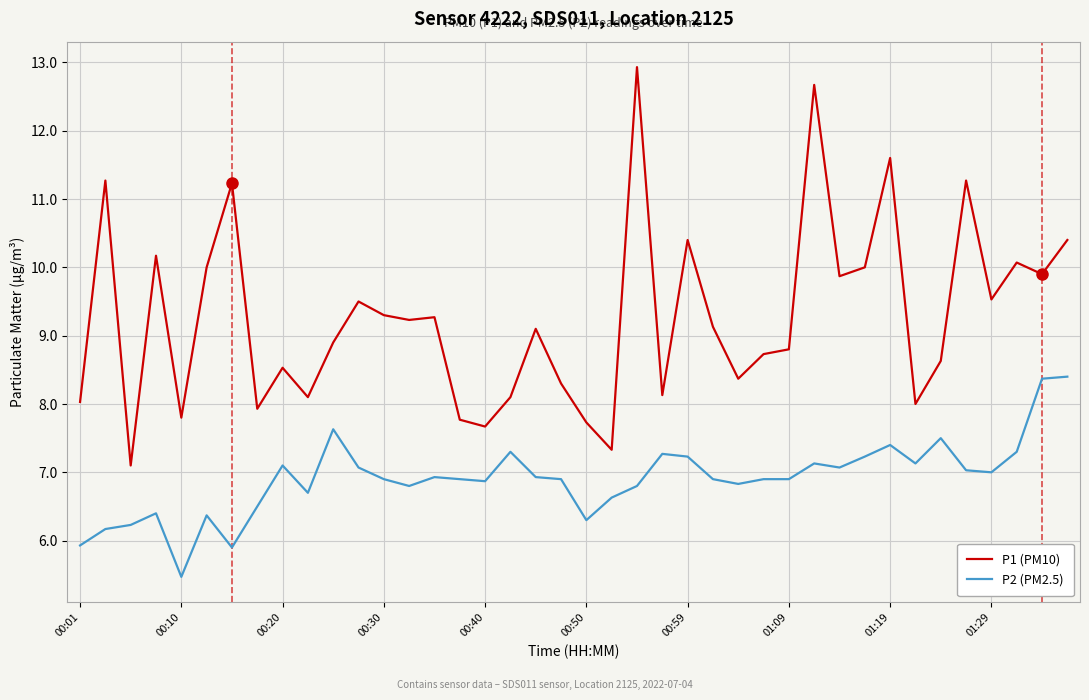

Rank the series by their average value, from lowest to highest.

P2 (PM2.5), P1 (PM10)